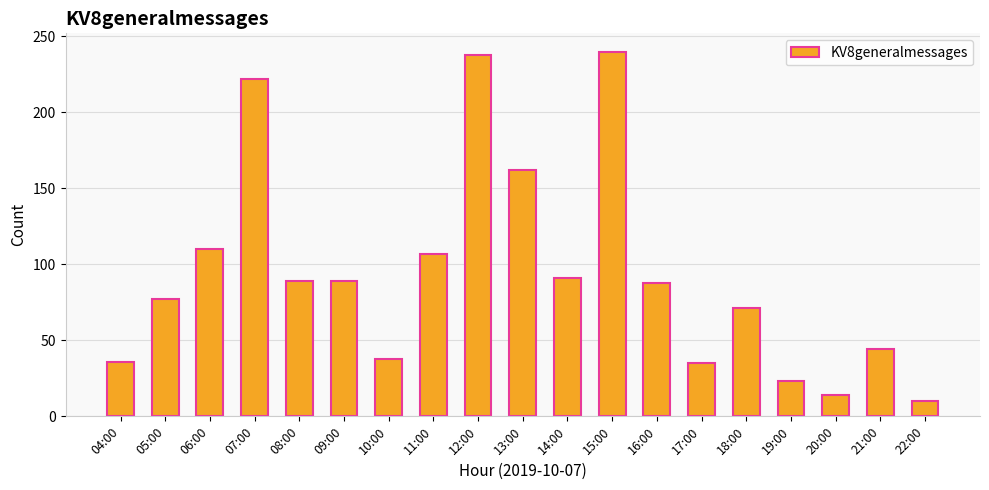

What value does the data have at 12:00, to the nearest 5?

240